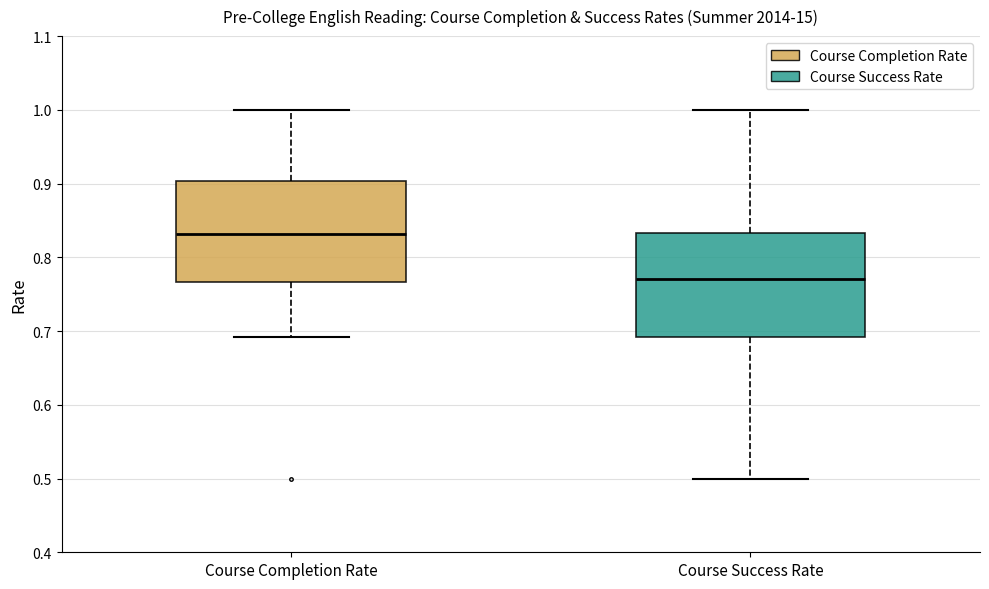

Where is the upper edge of the box for Course Success Rate on the y-axis? The values are not printed on the chart, so give them approximately, as read against the axis.

0.83